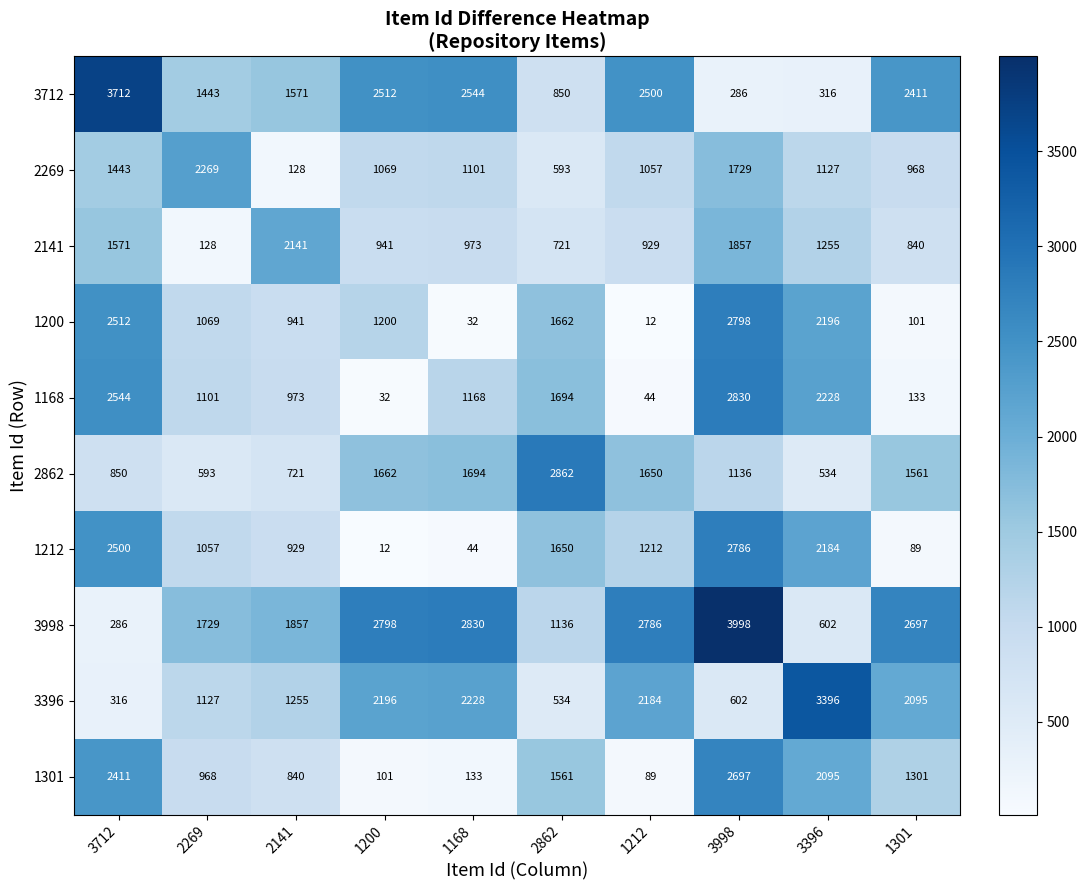

Which series has the largest range (max minus min)?

3998